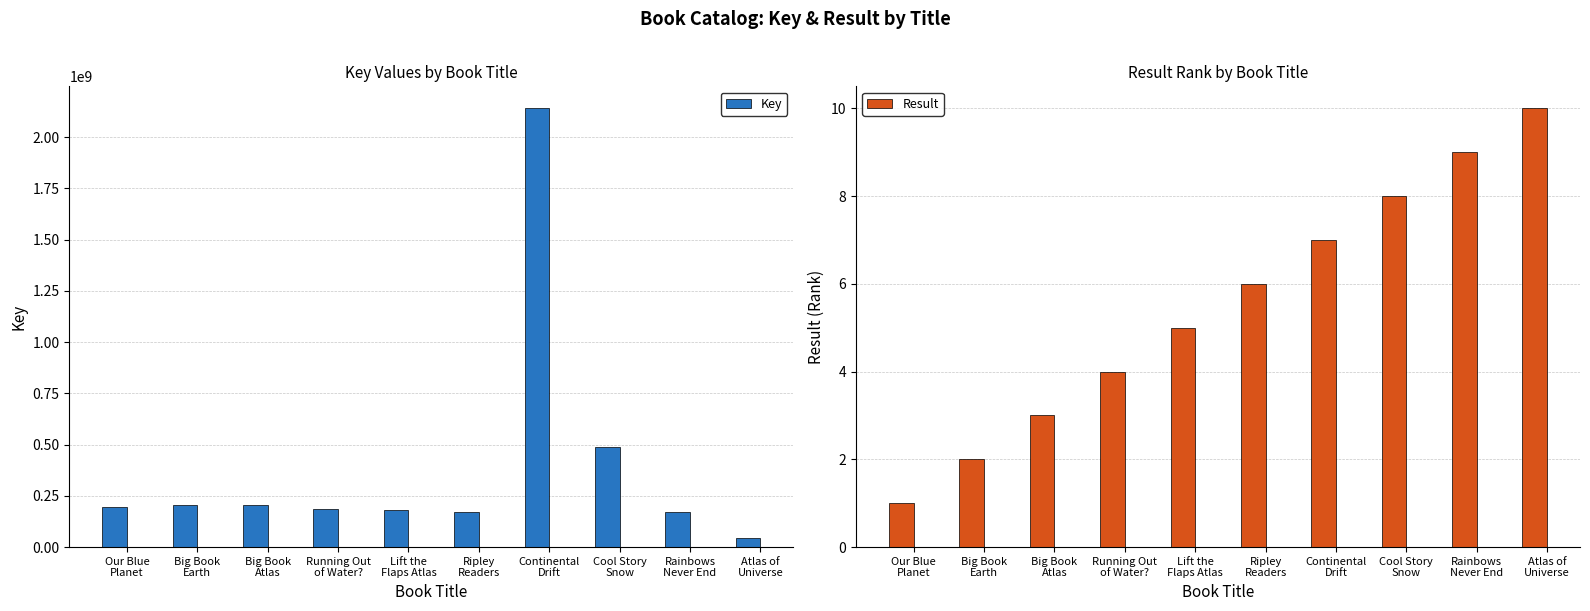

What is the difference between the Key values at Ripley
Readers and Lift the
Flaps Atlas?

7705213